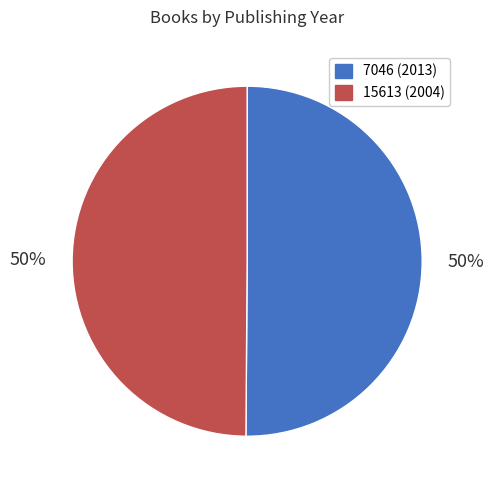

How many segments does this pie chart have?

2